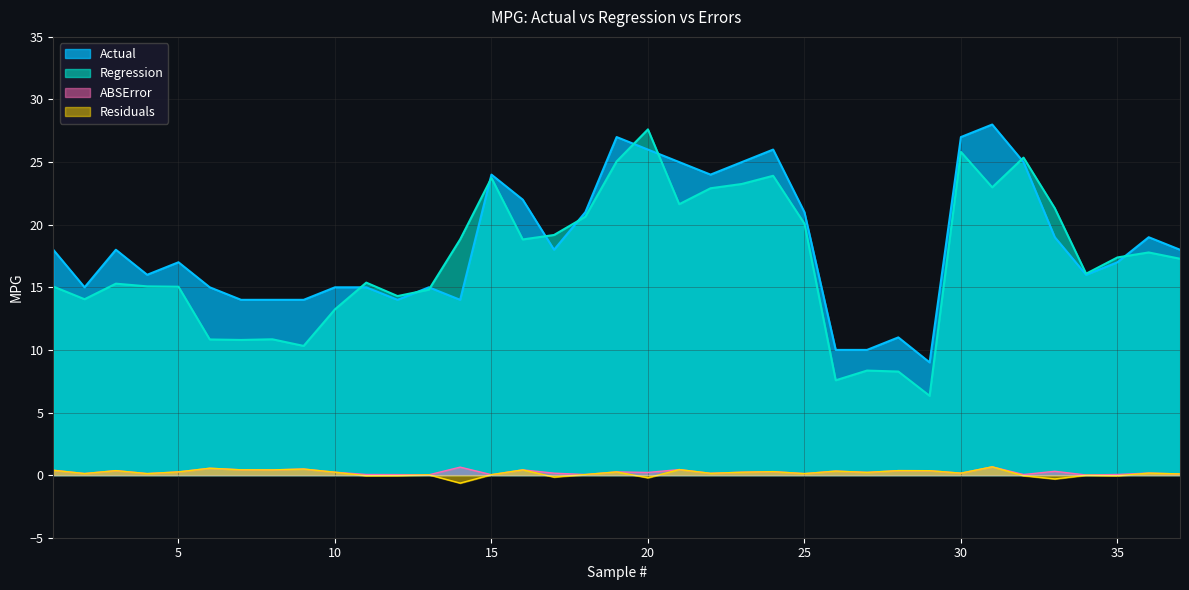

True or false: Residuals and ABSError intersect in this chart.

False